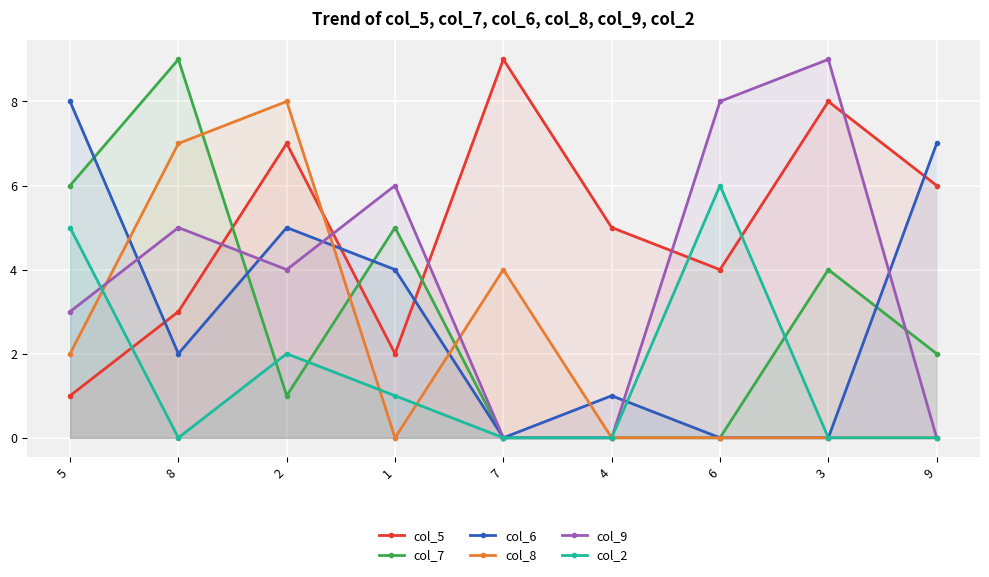

What are all the series names shown in the legend?

col_5, col_7, col_6, col_8, col_9, col_2